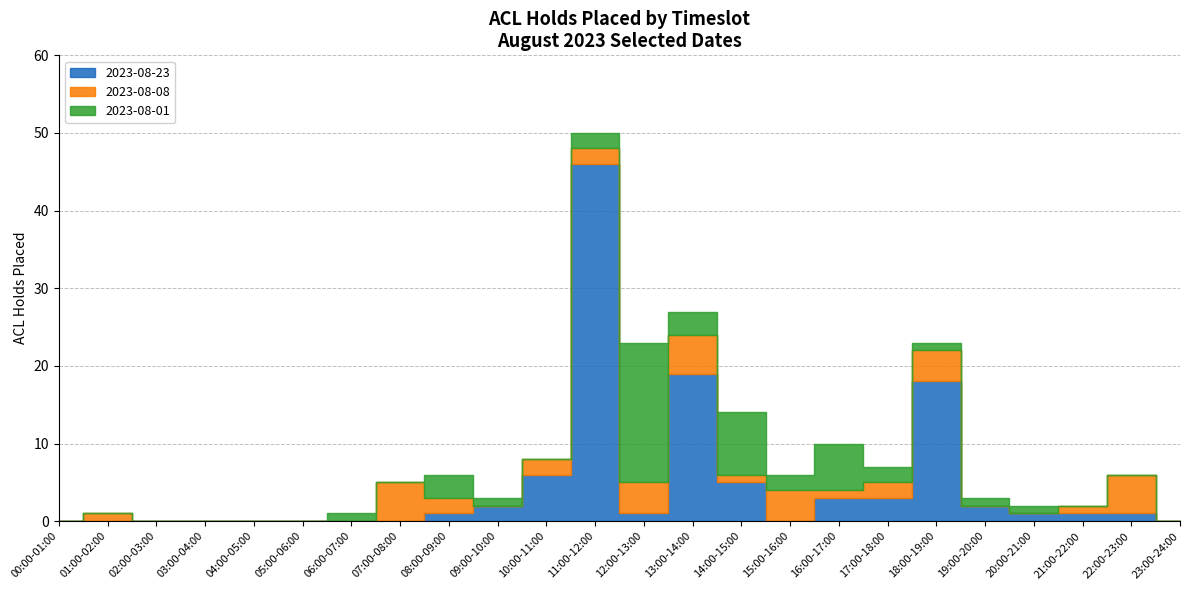

After their last crossing, which series has the higher values: 2023-08-01 or 2023-08-23?

2023-08-23